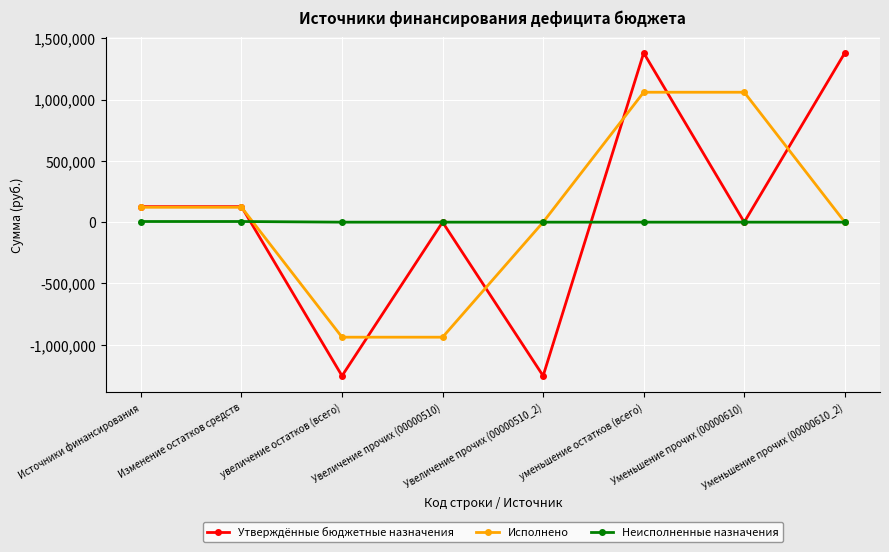

True or false: Утверждённые бюджетные назначения has more than 1 interior local peaks.

True